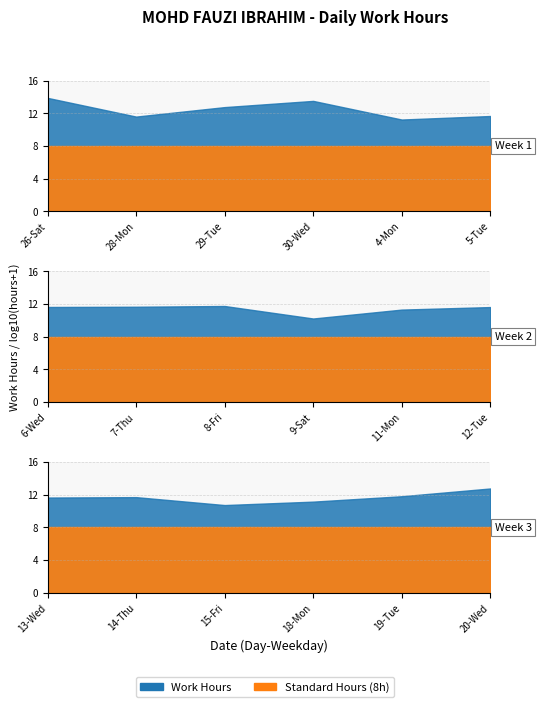

Reading left to right, extract all data points from this chart.

26-Sat=13.9	28-Mon=11.6	29-Tue=12.8	30-Wed=13.5	4-Mon=11.2	5-Tue=11.7	6-Wed=11.6	7-Thu=11.7	8-Fri=11.8	9-Sat=10.2	11-Mon=11.3	12-Tue=11.6	13-Wed=11.7	14-Thu=11.7	15-Fri=10.7	18-Mon=11.2	19-Tue=11.8	20-Wed=12.8